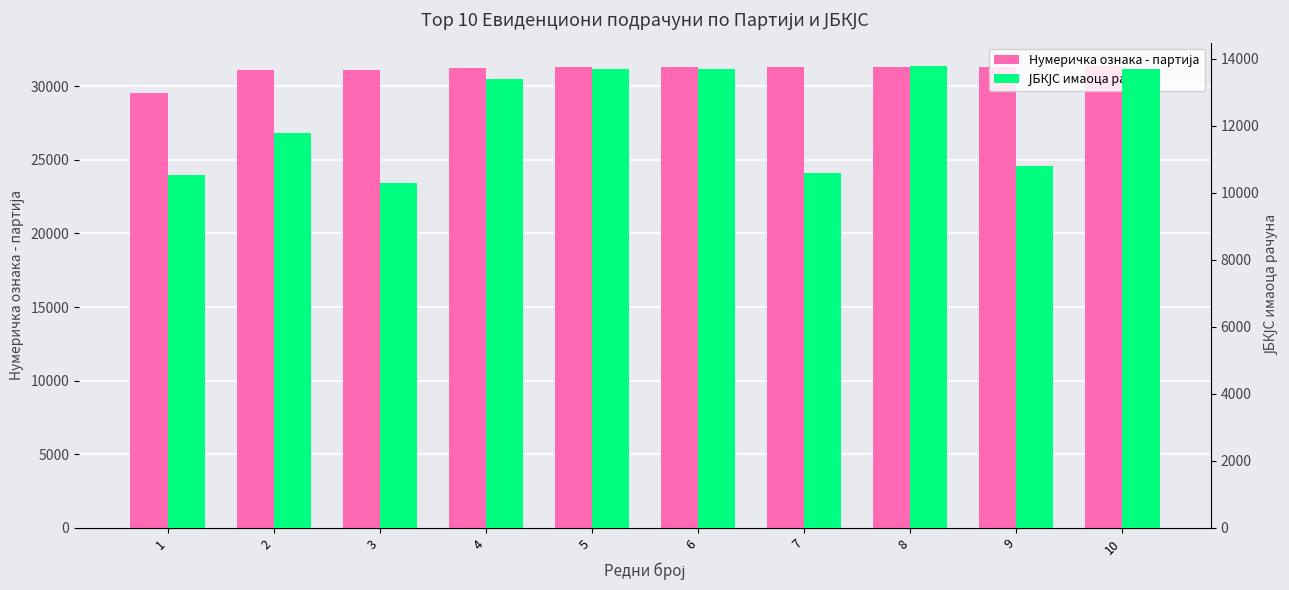

Is the value of ЈБКЈС имаоца рачуна at 4 greater than the value of Нумеричка ознака - партија at 3?

No